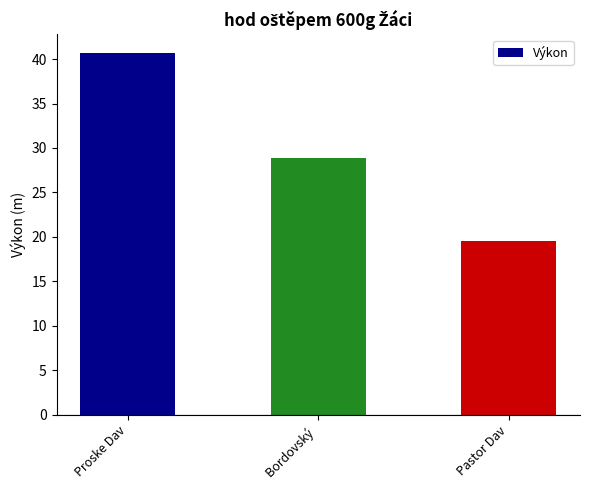

What is the minimum value shown in the chart?

19.6